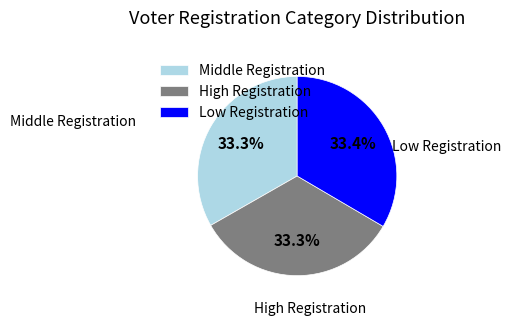

To the nearest percent, what is the difference between the largest and smallest slice percentages?

0%